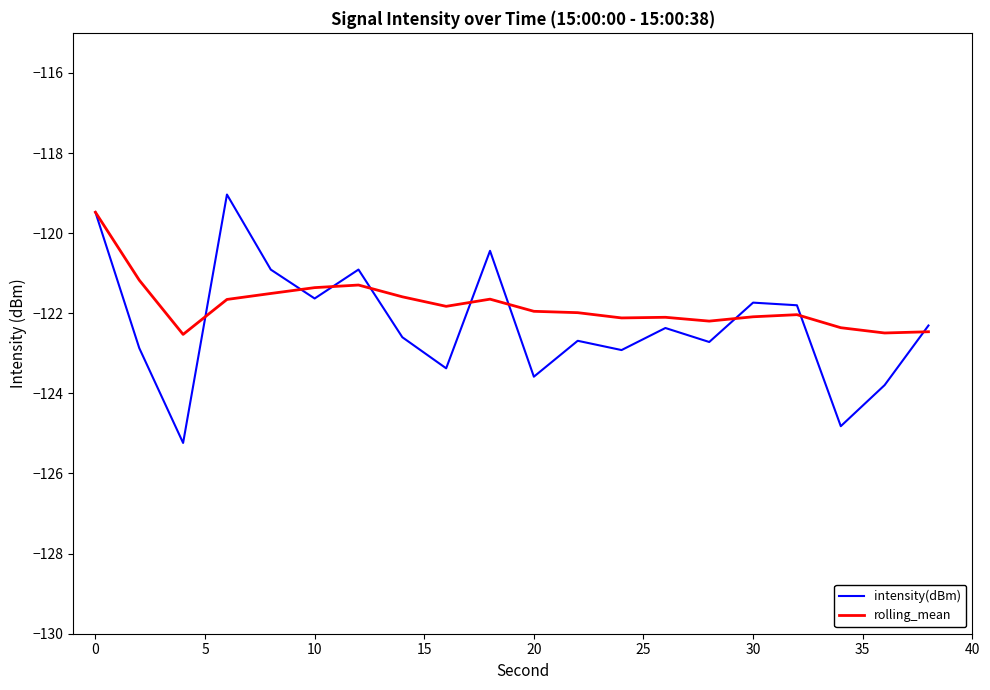

What is the maximum value shown in the chart?

-119.0